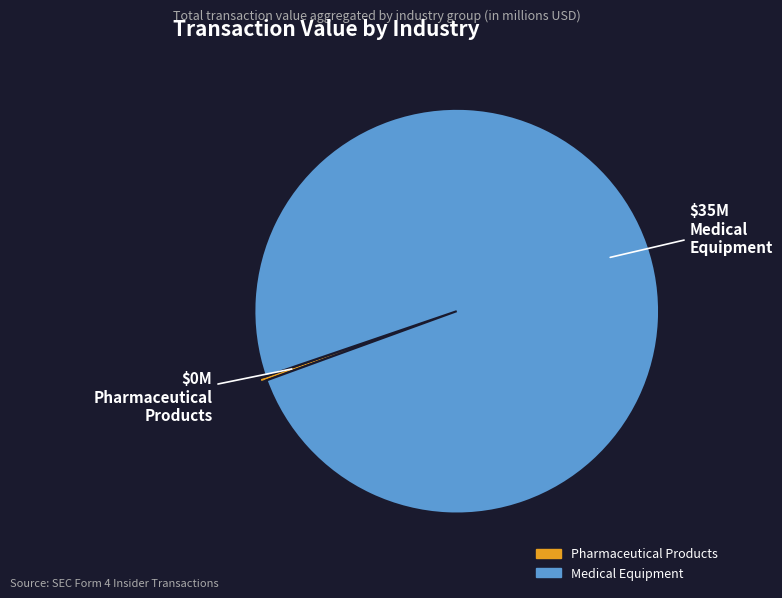

Does any single category account for the majority?

Yes